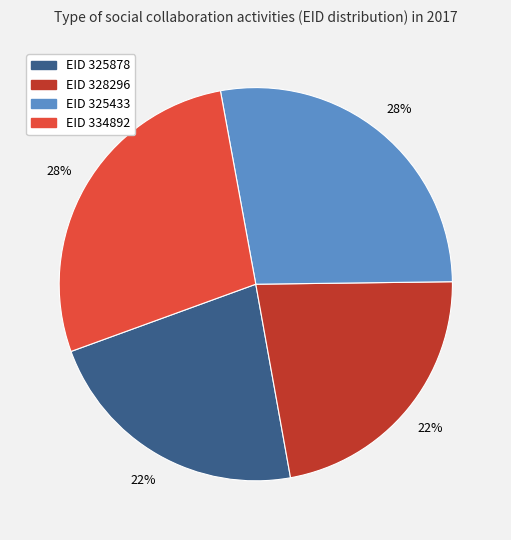

How many slices are in this pie chart?

4